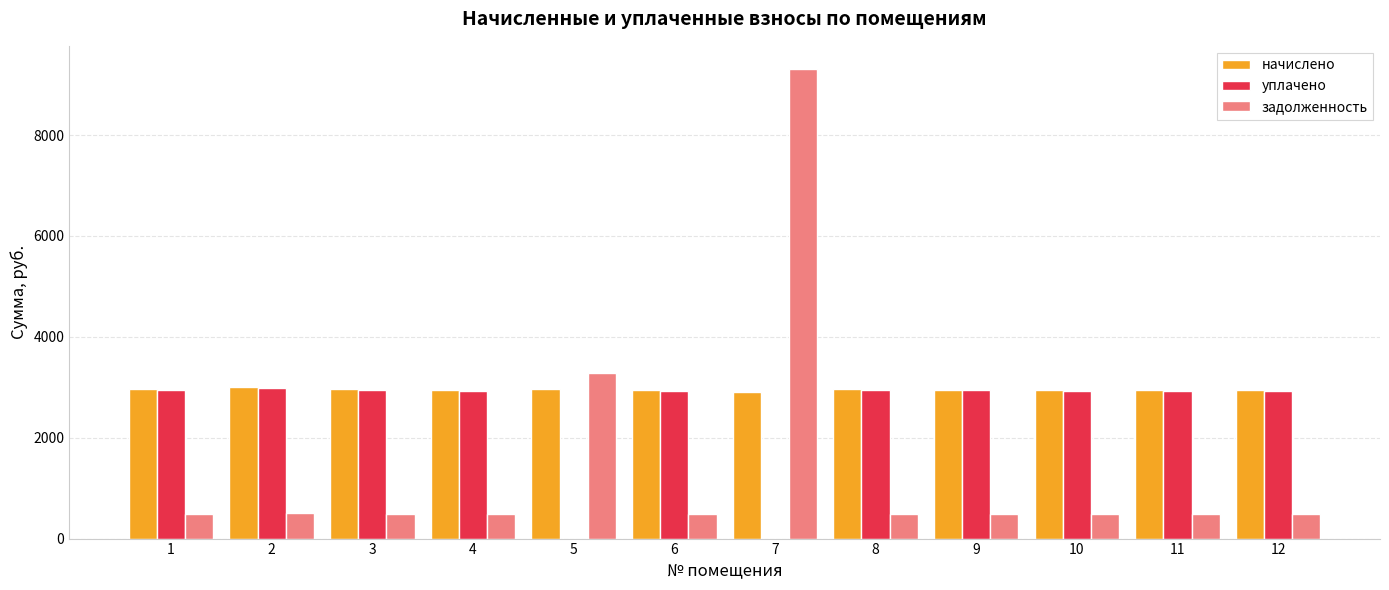

What is the sum of the задолженность values at 4 and 2?

991.1